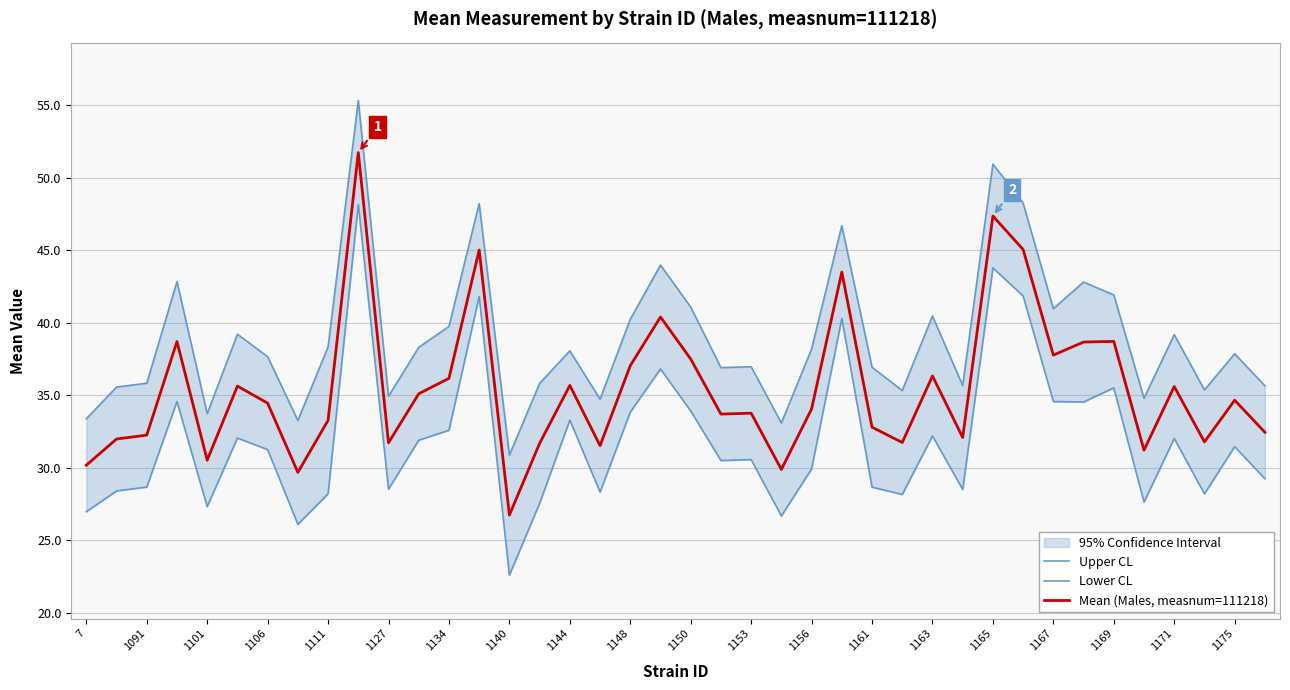

Which category has the lowest value in the Mean (Males, measnum=111218) series?

1140